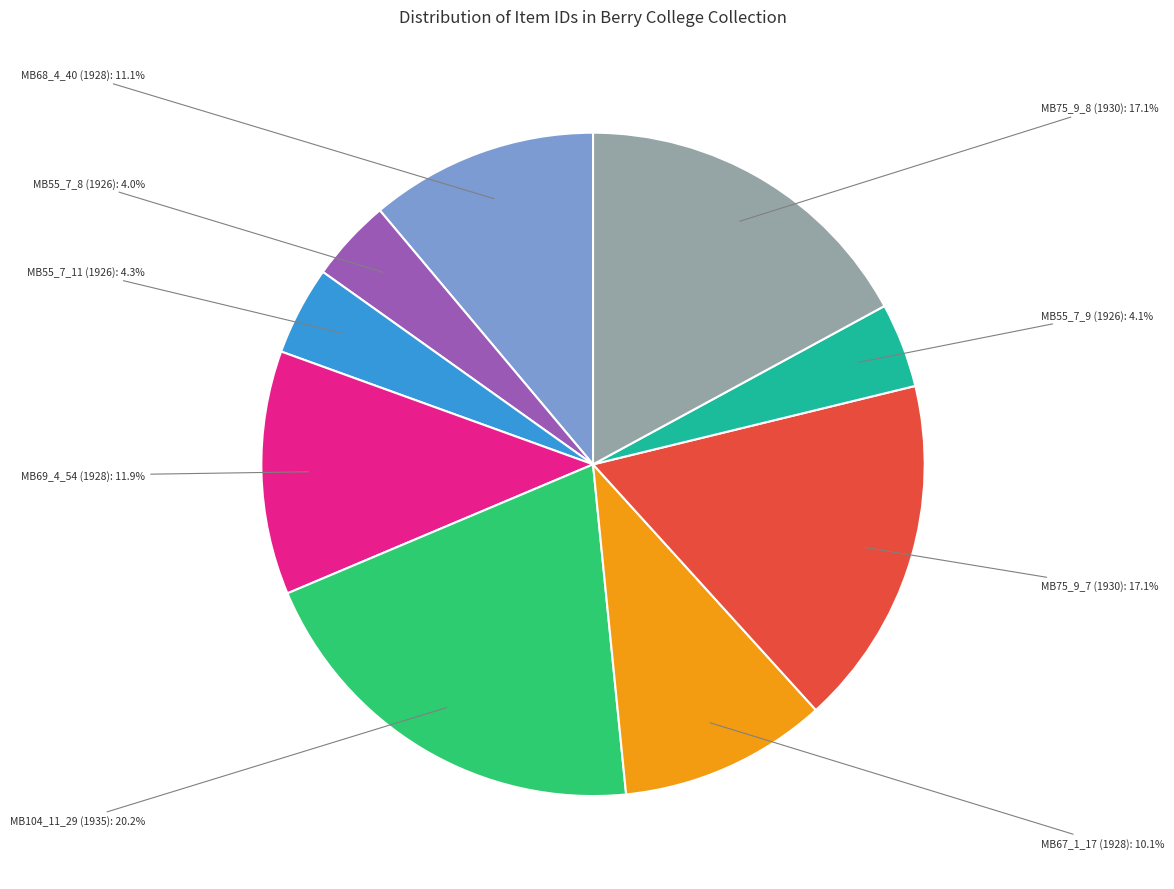

Combined, what portion of the pie is MB67_1_17 (1928) and MB75_9_8 (1930)?

27.2%